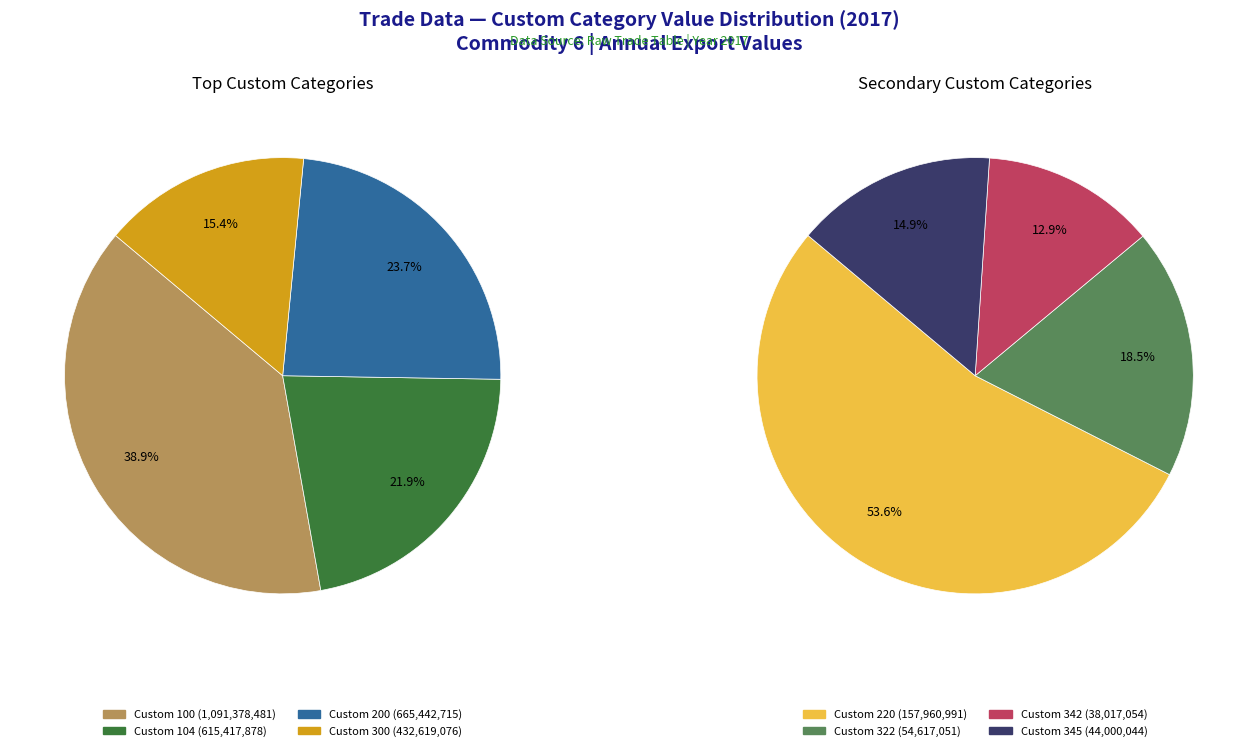

Between Custom 220 and Custom 322, which is larger?

Custom 220